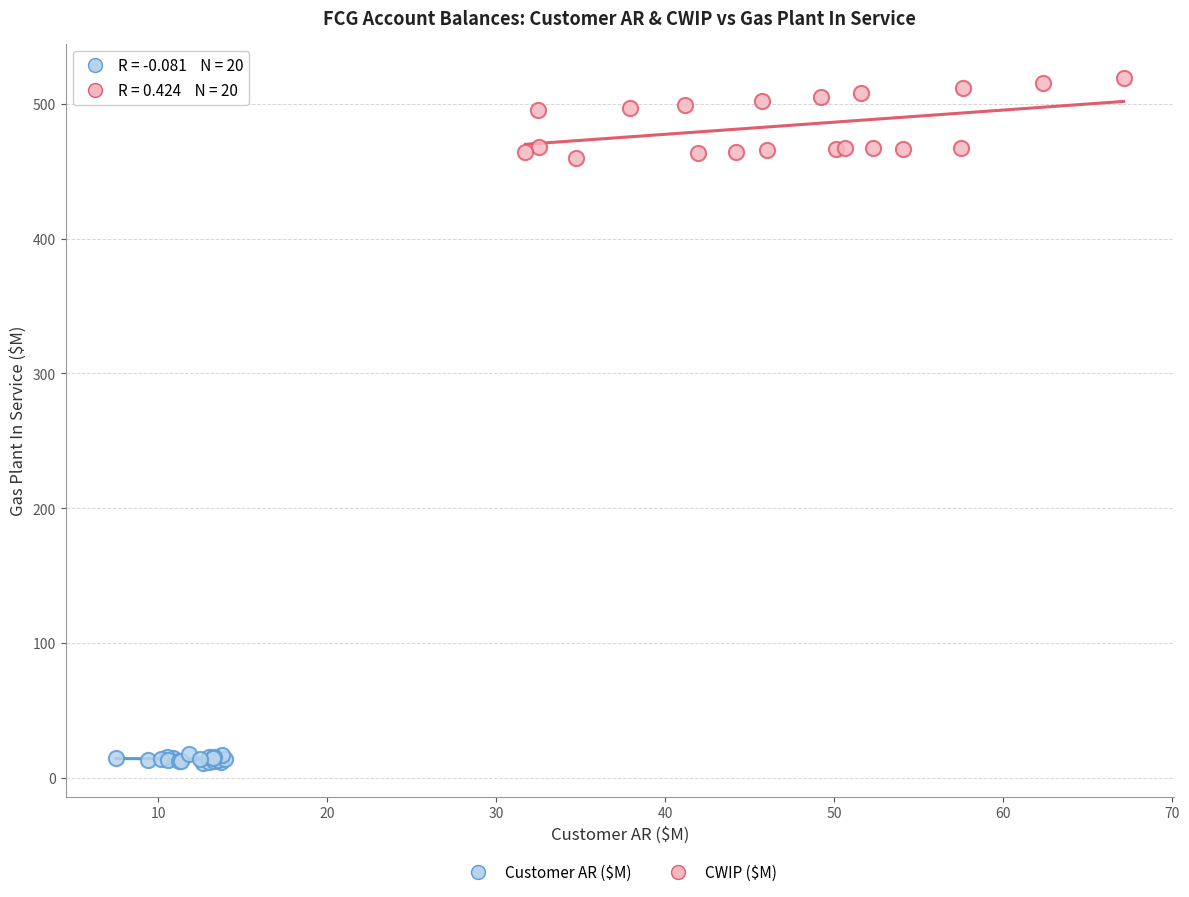

Which series contains the highest Y value?

CWIP ($M)